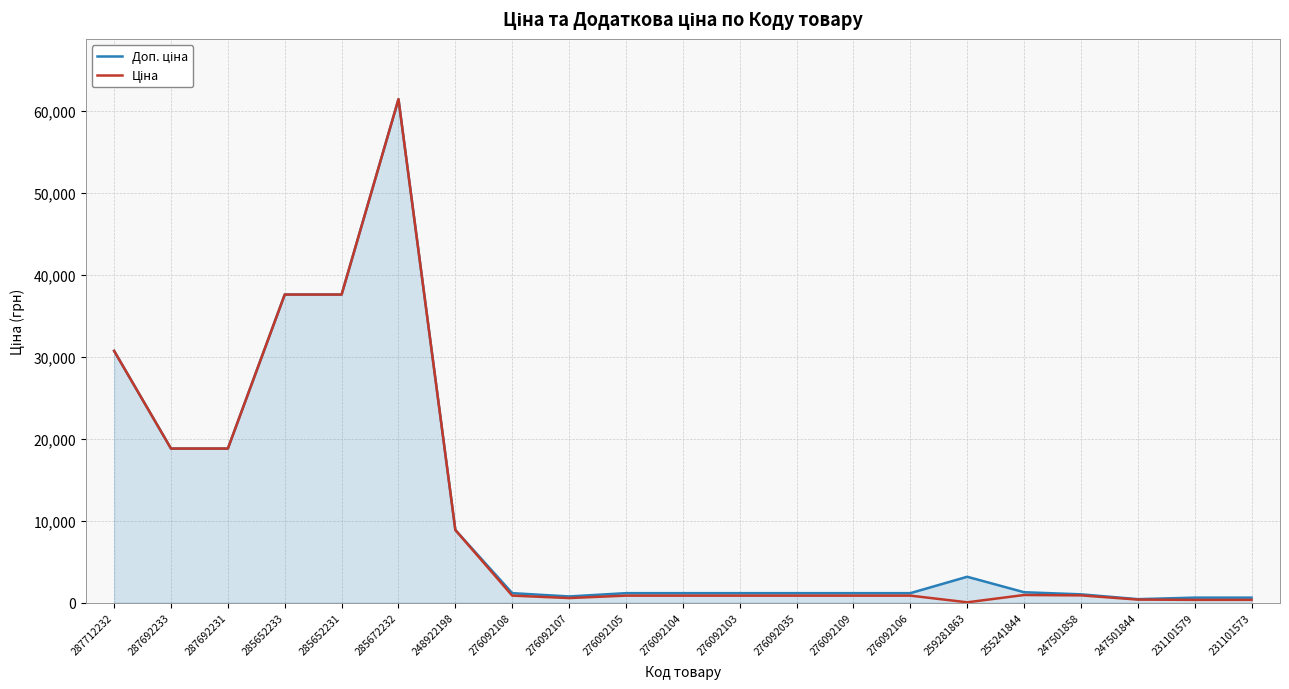

At which category is the sum across all series the highest?

285672232